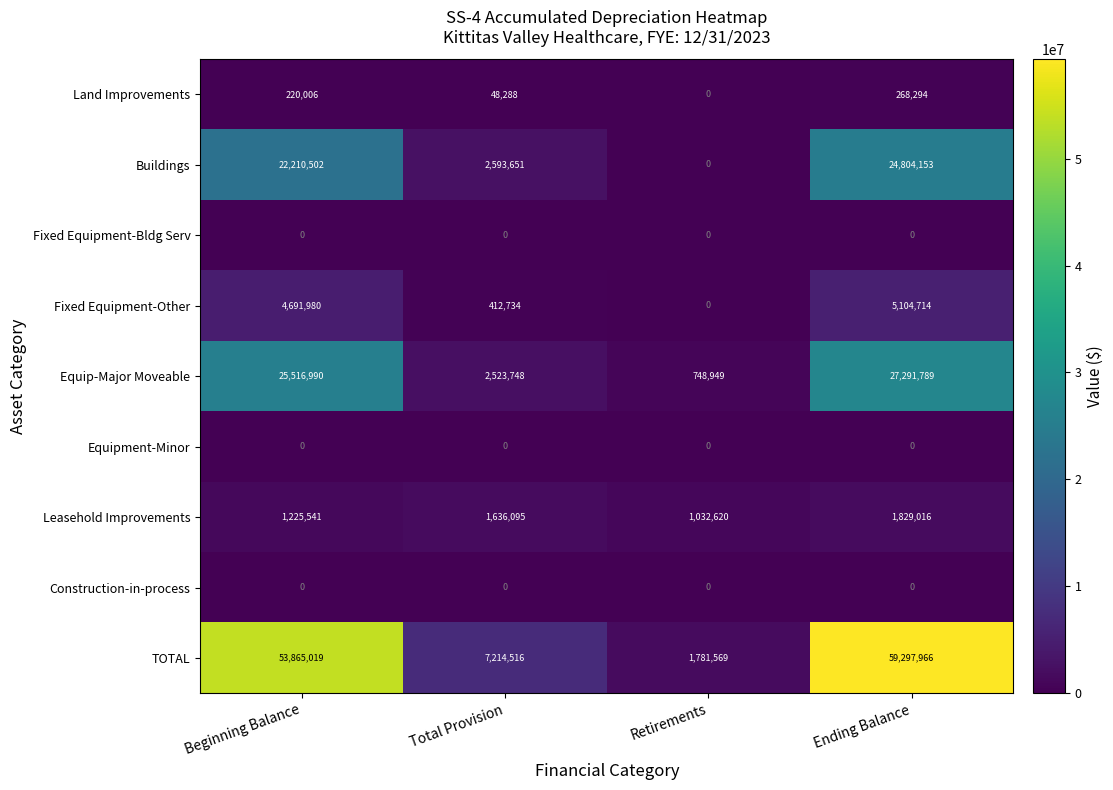

Is it true that TOTAL equals 2738479 at Retirements?

False